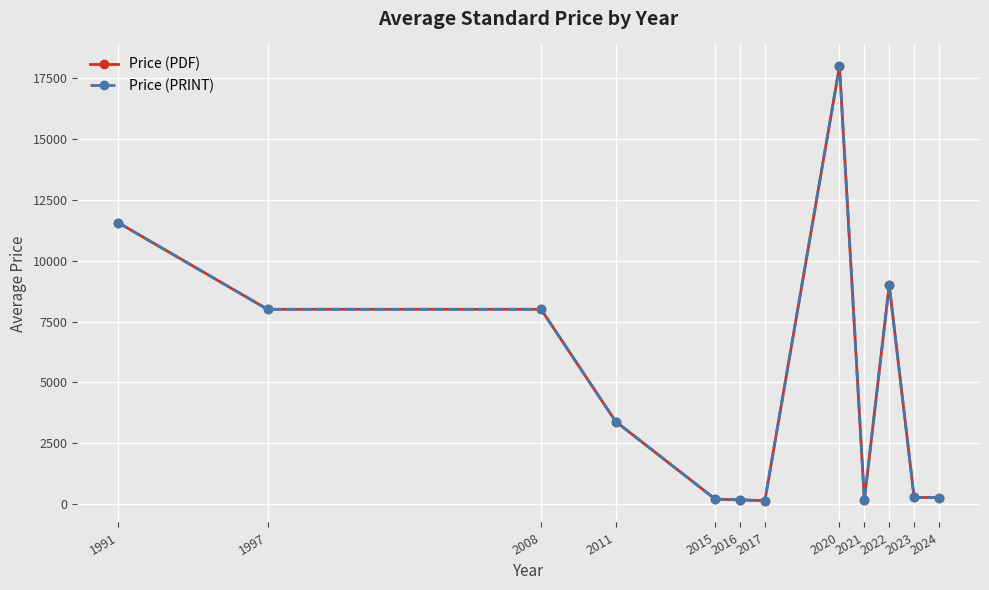

What is the difference between the Price (PRINT) values at 2011 and 2024?

3118.1